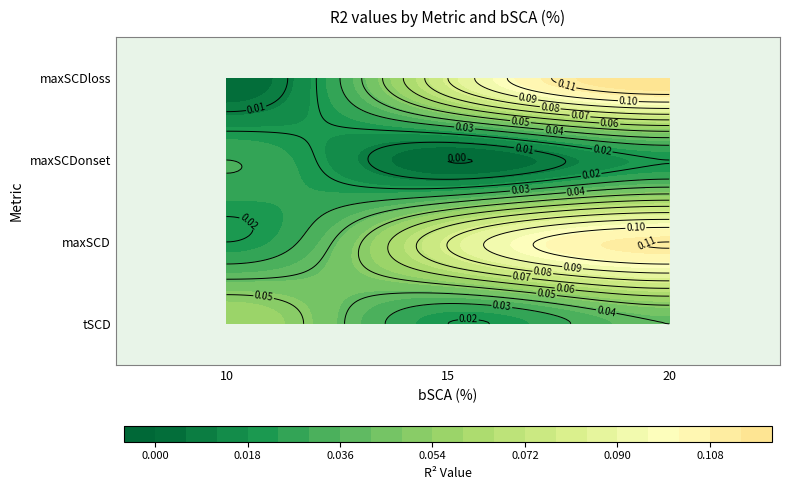

Reading left to right, list all the values displayed in this chart.

tSCD: 0=0.1	1=0.0	2=0.0	3=0.1	4=0.0	5=0.0
maxSCD: 0=0.0	1=0.1	2=0.1	3=0.0	4=0.1	5=0.1
maxSCDonset: 0=0.0	1=0.0	2=0.0	3=0.0	4=0.0	5=0.0
maxSCDloss: 0=0.0	1=0.1	2=0.1	3=0.0	4=0.1	5=0.1